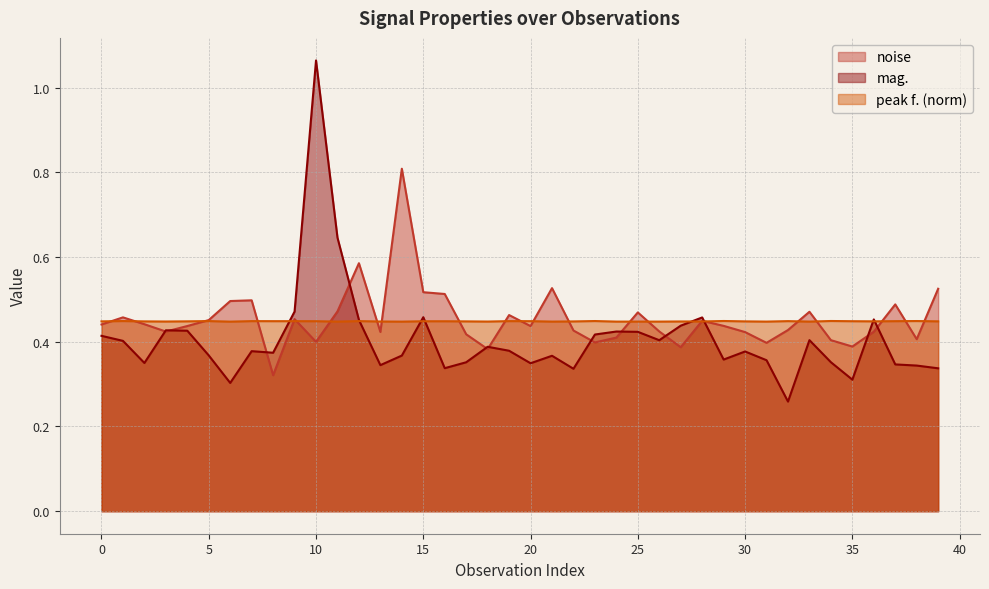

How many lines are shown in the chart?

3